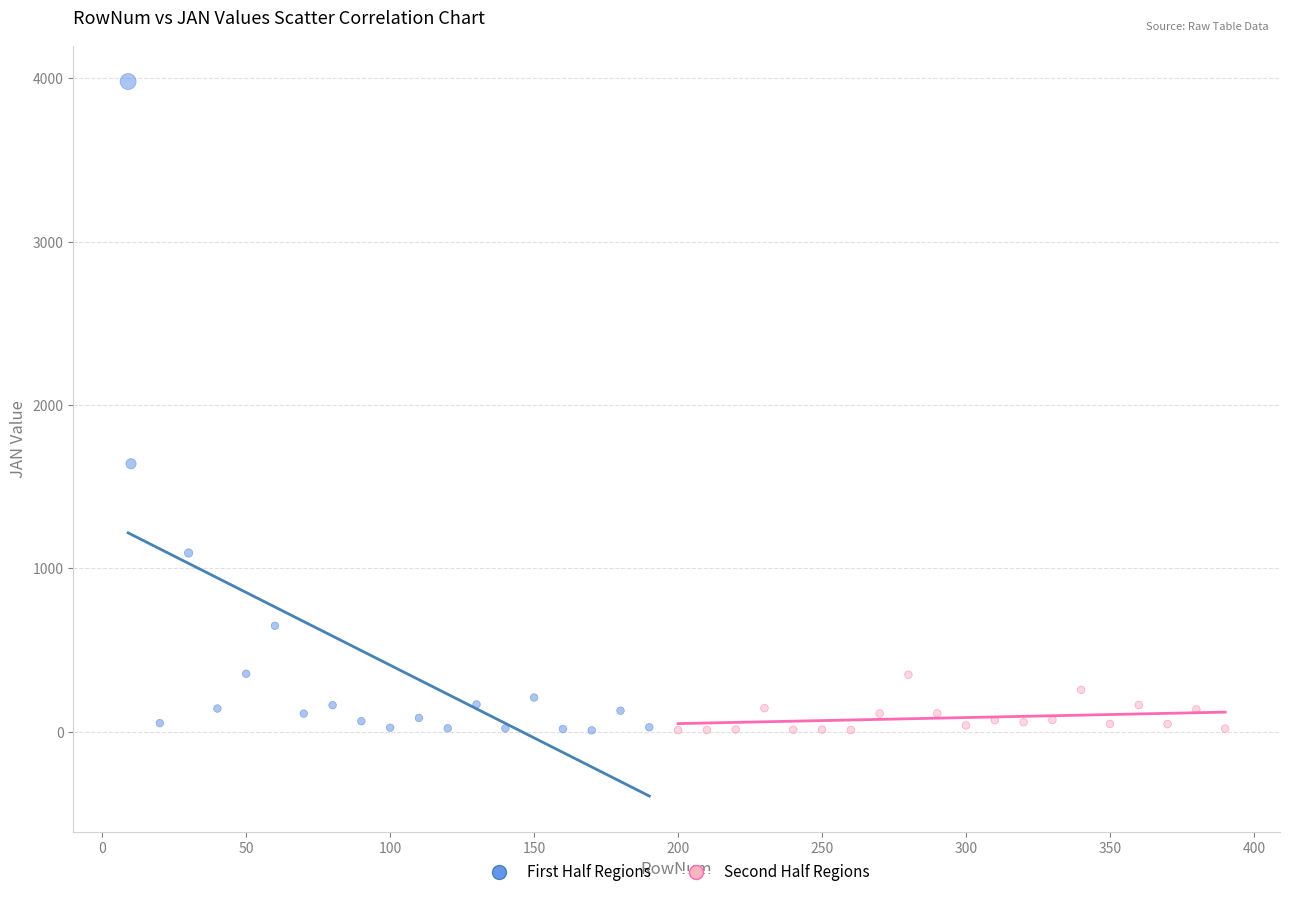

Which series has the largest Y range (max minus min)?

First Half Regions